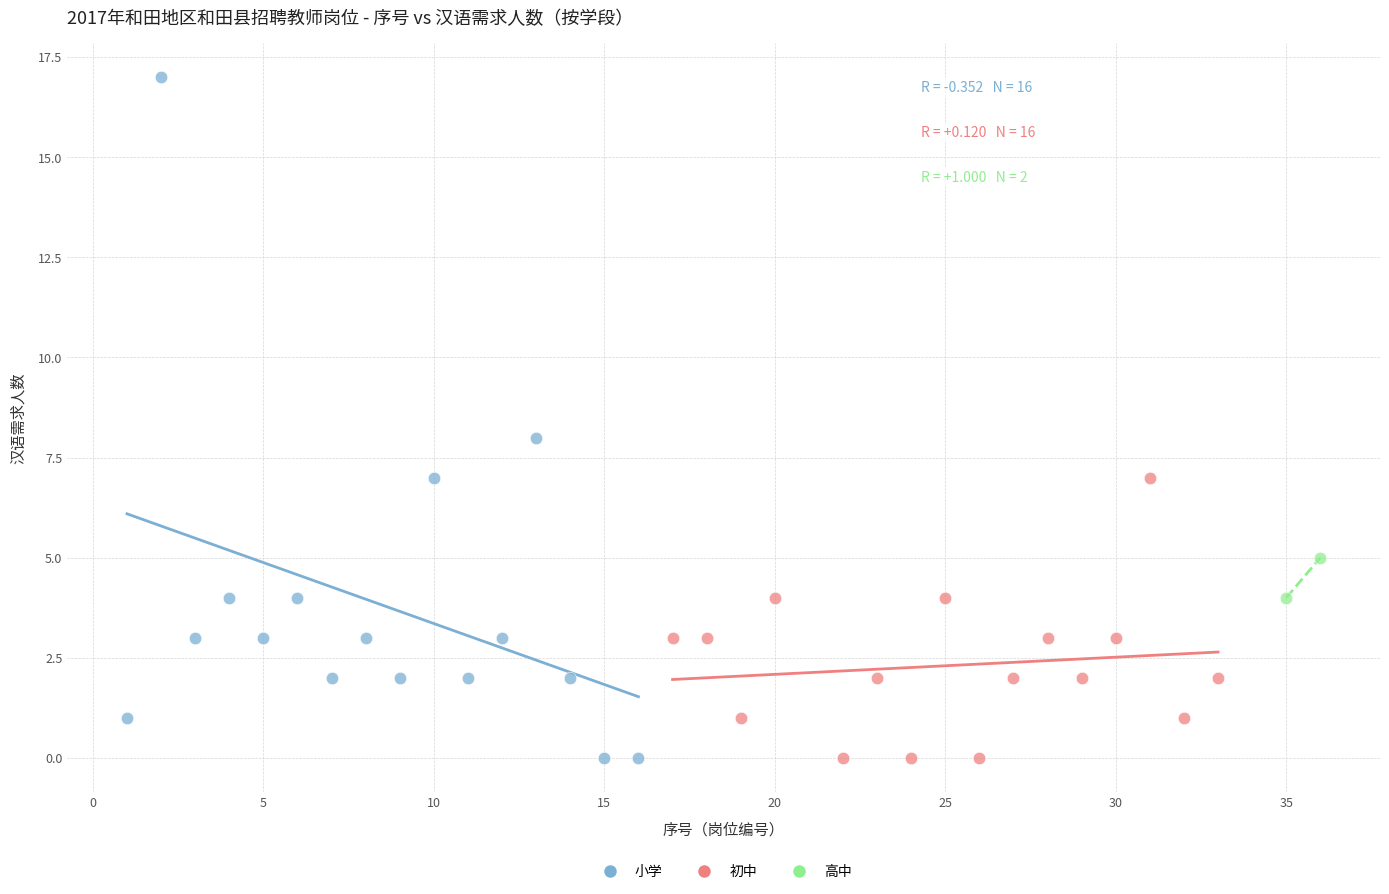

What are all the series names shown in the legend?

小学, 初中, 高中